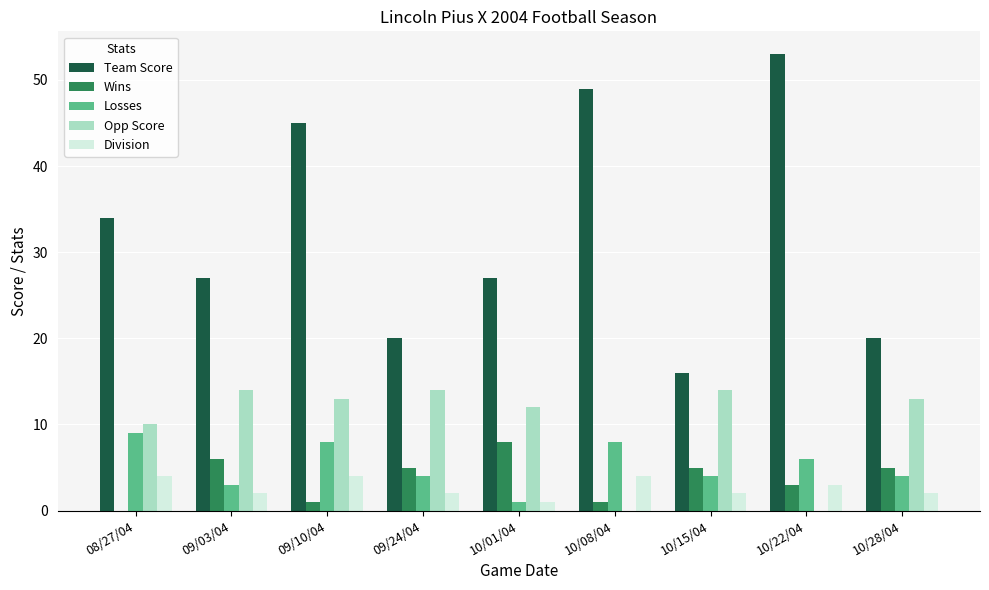

Reading left to right, list all the values displayed in this chart.

Team Score: 34	27	45	20	27	49	16	53	20
Wins: 0	6	1	5	8	1	5	3	5
Losses: 9	3	8	4	1	8	4	6	4
Opp Score: 10	14	13	14	12	0	14	0	13
Division: 4	2	4	2	1	4	2	3	2